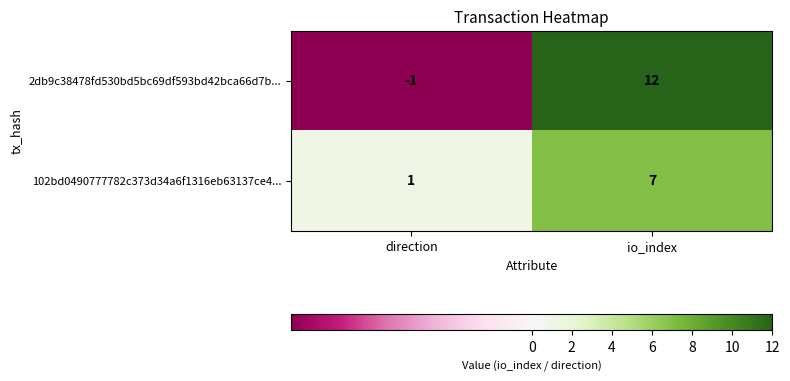

Which category has the highest value across all series?

io_index